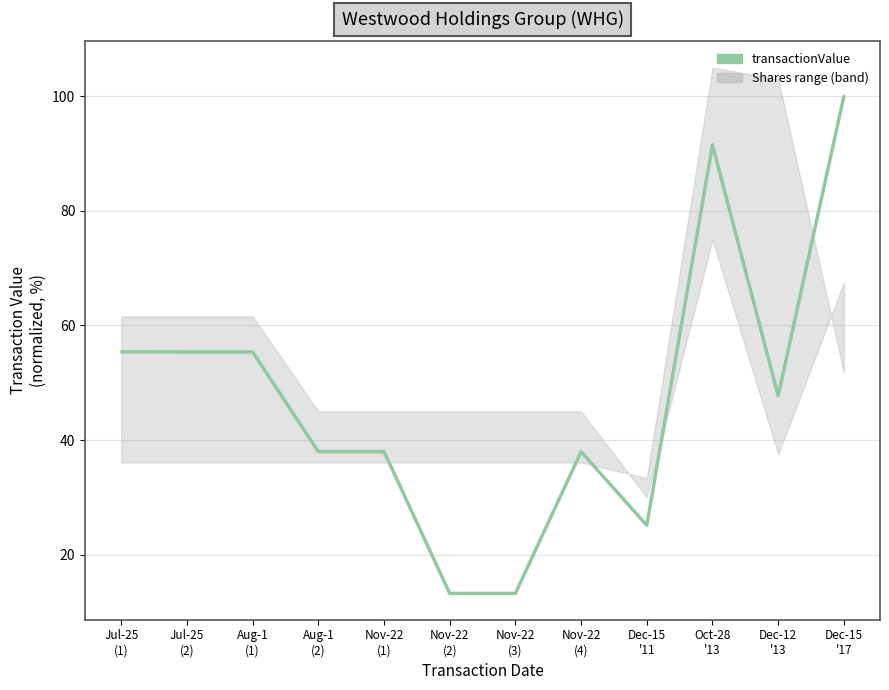

Reading left to right, what are all the values shown in this chart?

55.4	55.4	55.4	38.0	38.0	13.2	13.2	38.0	25.1	91.5	47.7	100.0